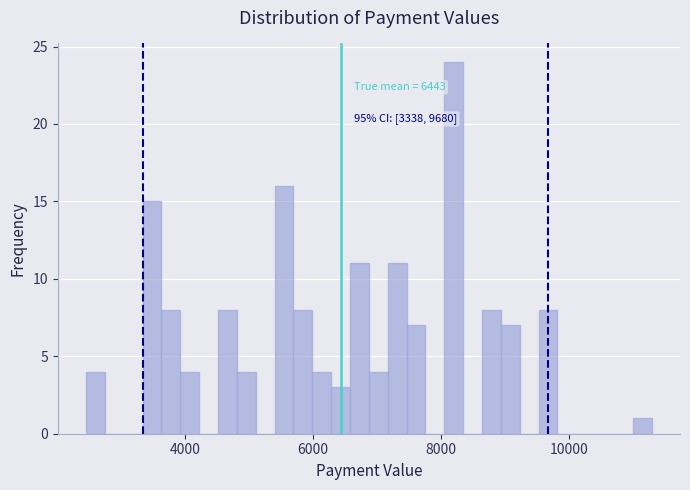

Around what value on the x-axis is the tallest bar? Give the approximate position of its centre, as read against the axis.

8200